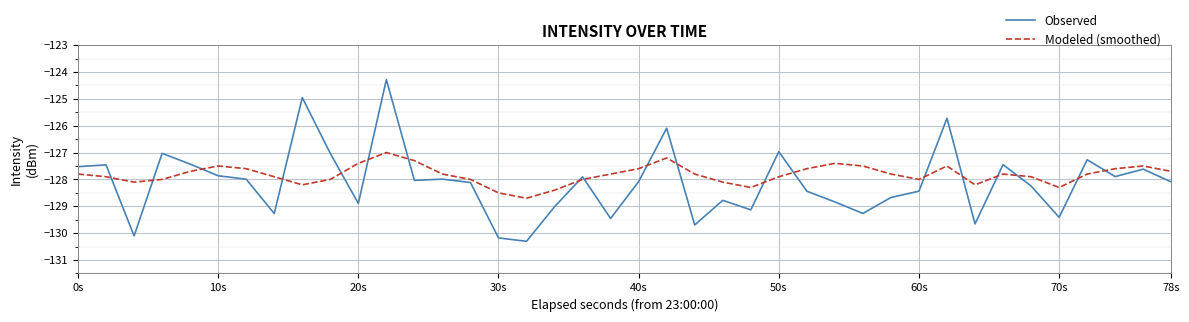

List the series in order of their peak value, highest first.

Observed, Modeled (smoothed)